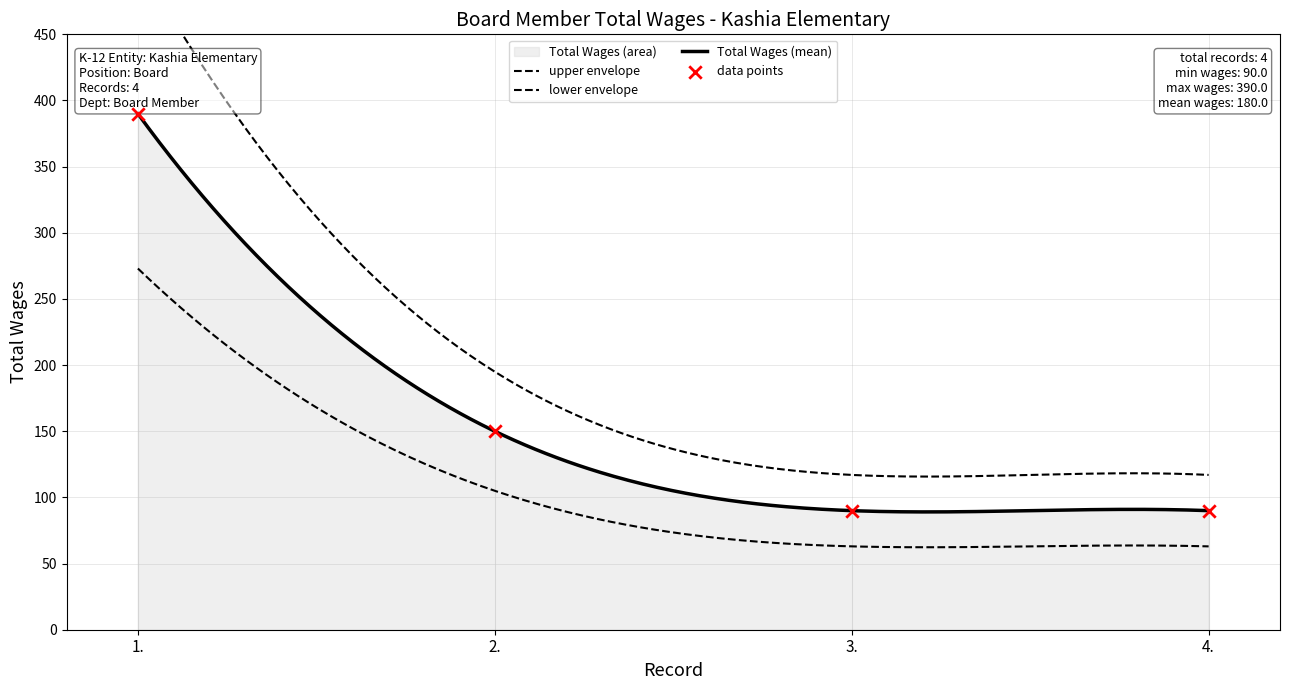

Between 3. and 2., which is larger?

2.